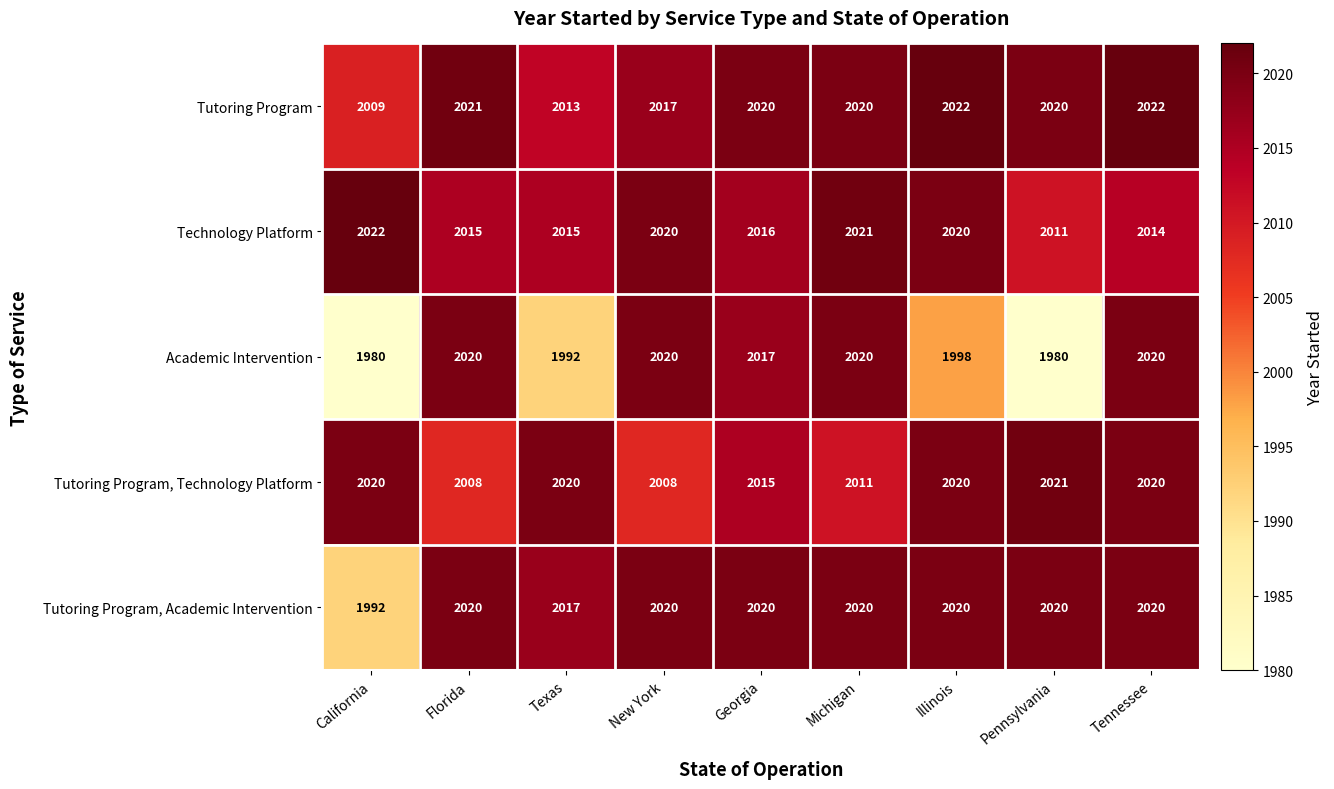

What is the maximum value shown in the chart?

2022